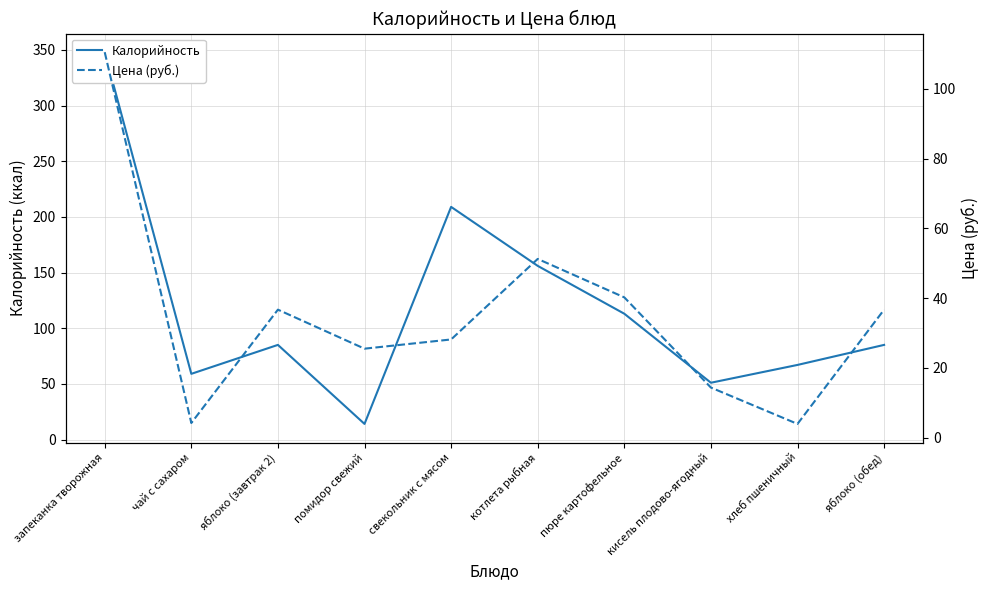

What is the maximum value for Цена (руб.)?

110.5